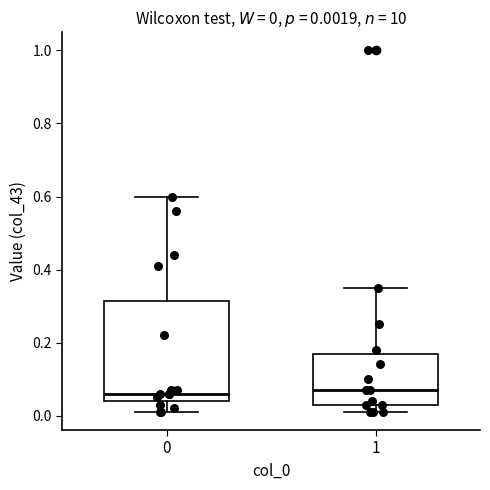

Which box is the tallest, from its lower edge to its upper edge?

0